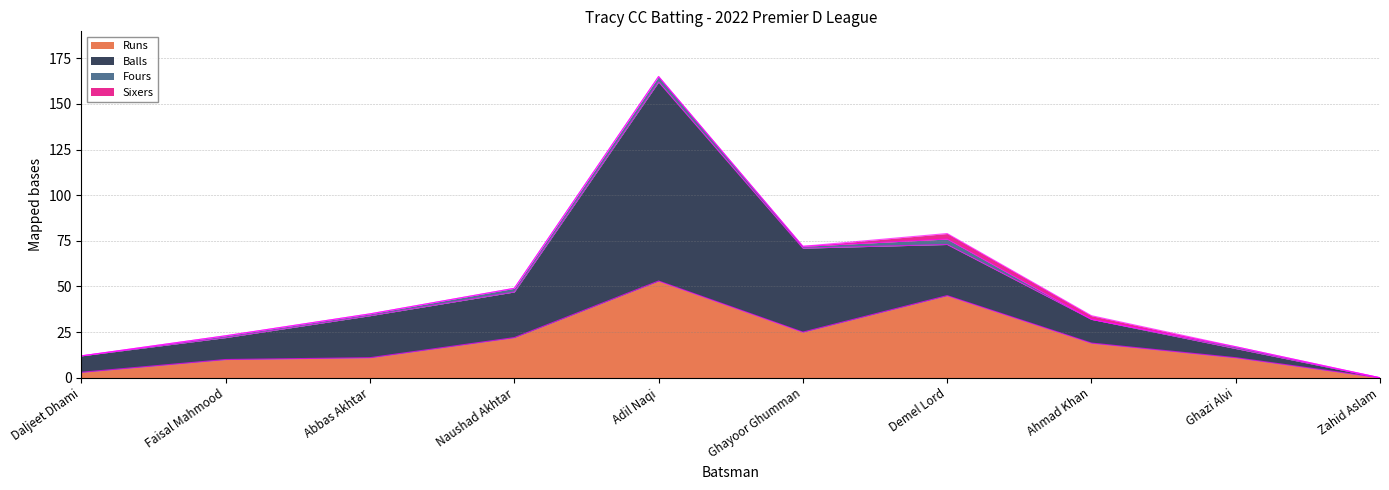

How many lines are shown in the chart?

4